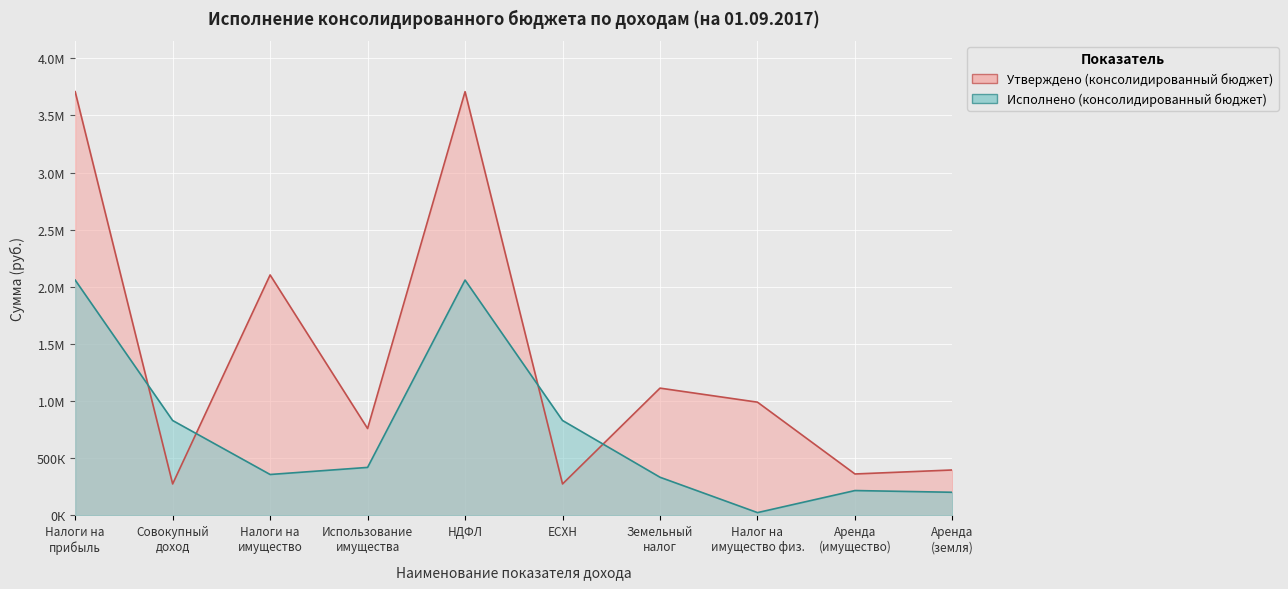

The value of Утверждено (консолидированный бюджет) at Налоги на имущество is 2104100.0. True or false?

True